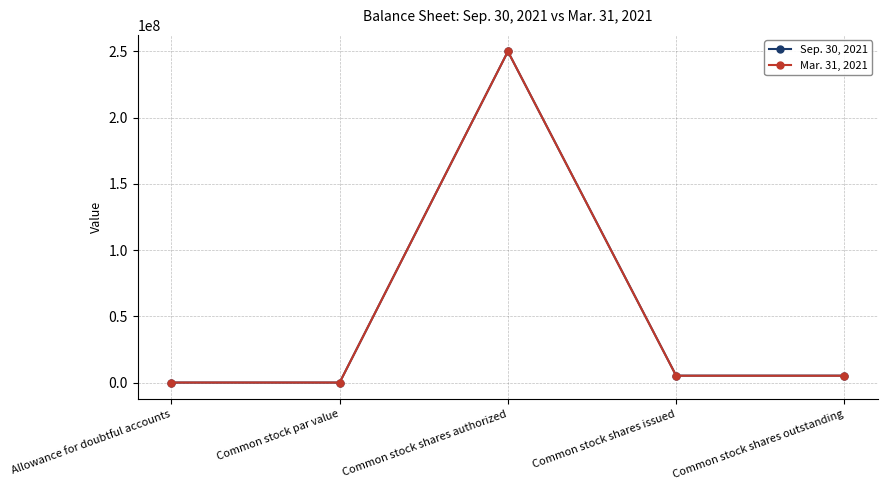

What is the label of the 5th point from the right?

Allowance for doubtful accounts